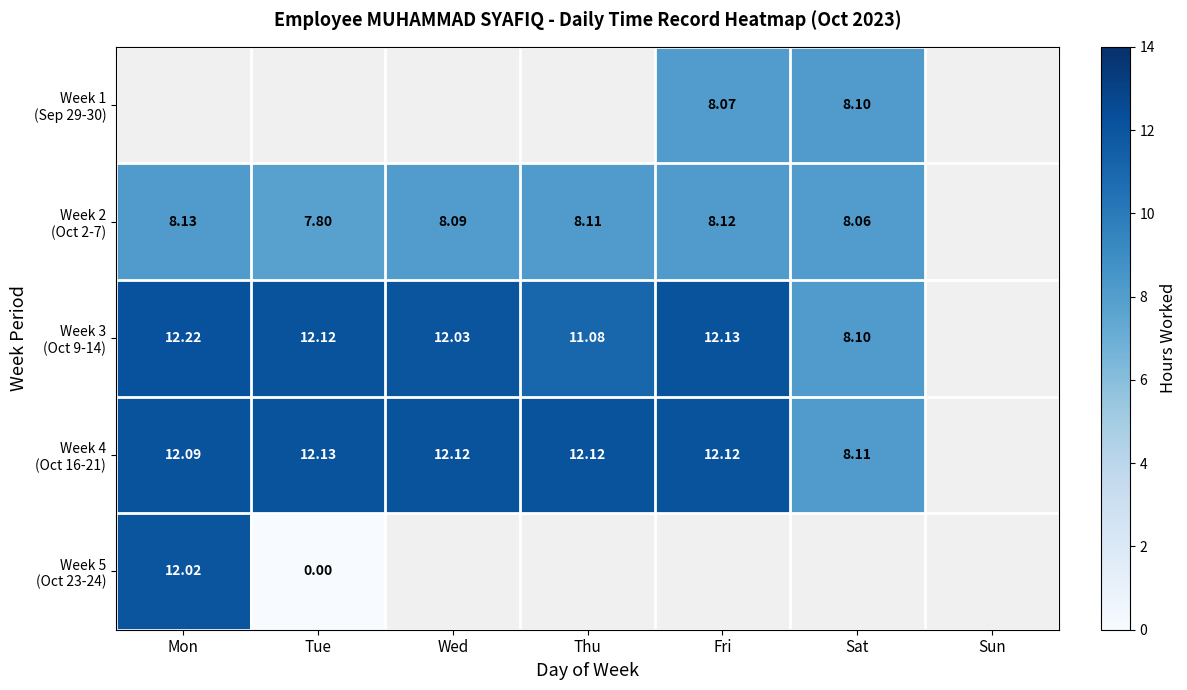

True or false: Week 2 (Oct 2-7) has a value of 1.7 at Wed.

False